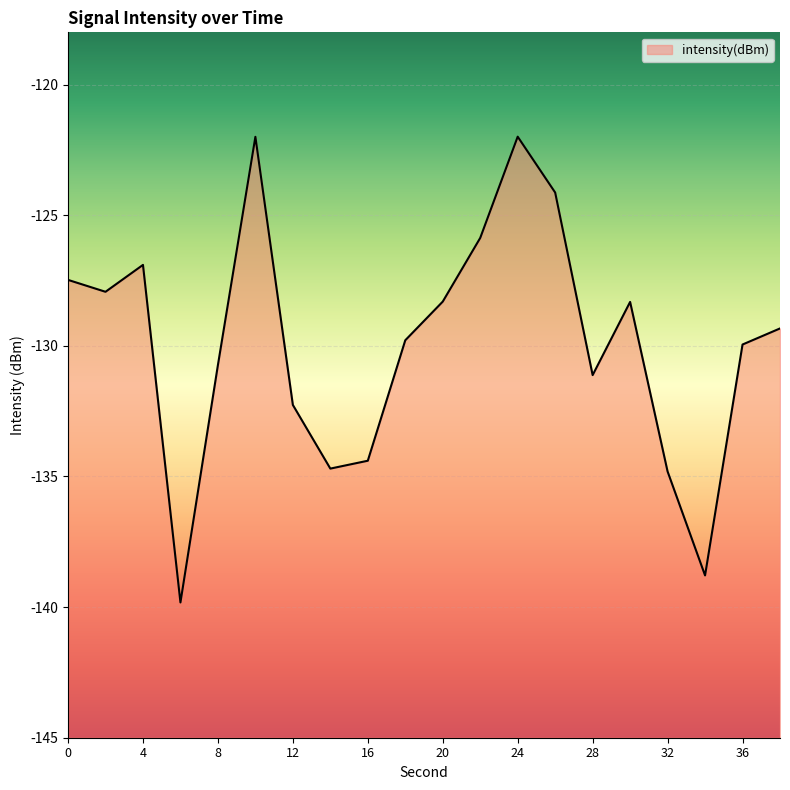

Rank the categories by value from lowest to highest.

6, 34, 32, 14, 16, 12, 28, 8, 36, 18, 38, 30, 20, 2, 0, 4, 22, 26, 10, 24